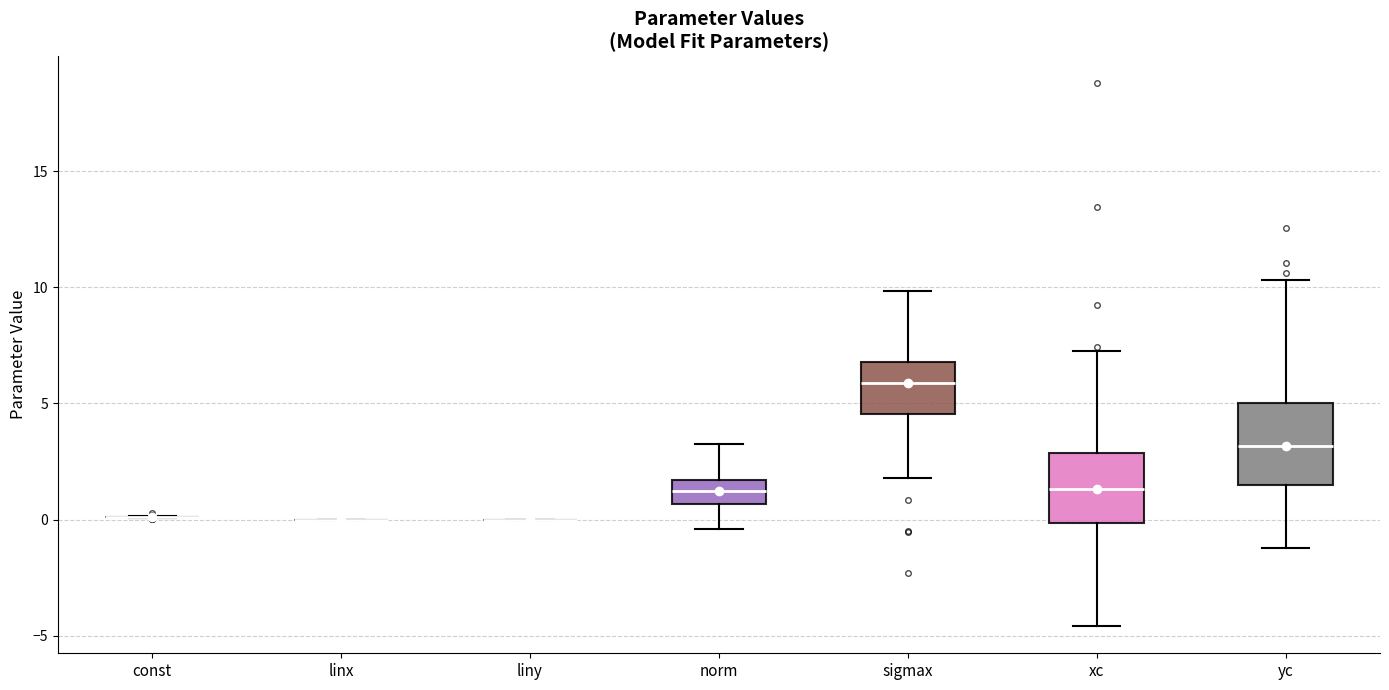

Which box is the tallest, from its lower edge to its upper edge?

yc